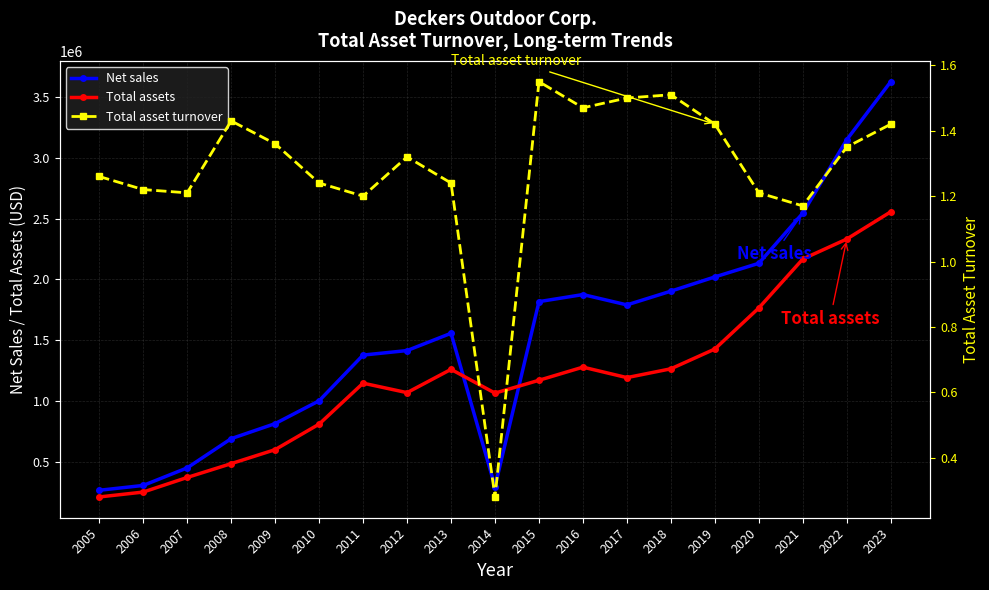

Which category has the highest value across all series?

2023